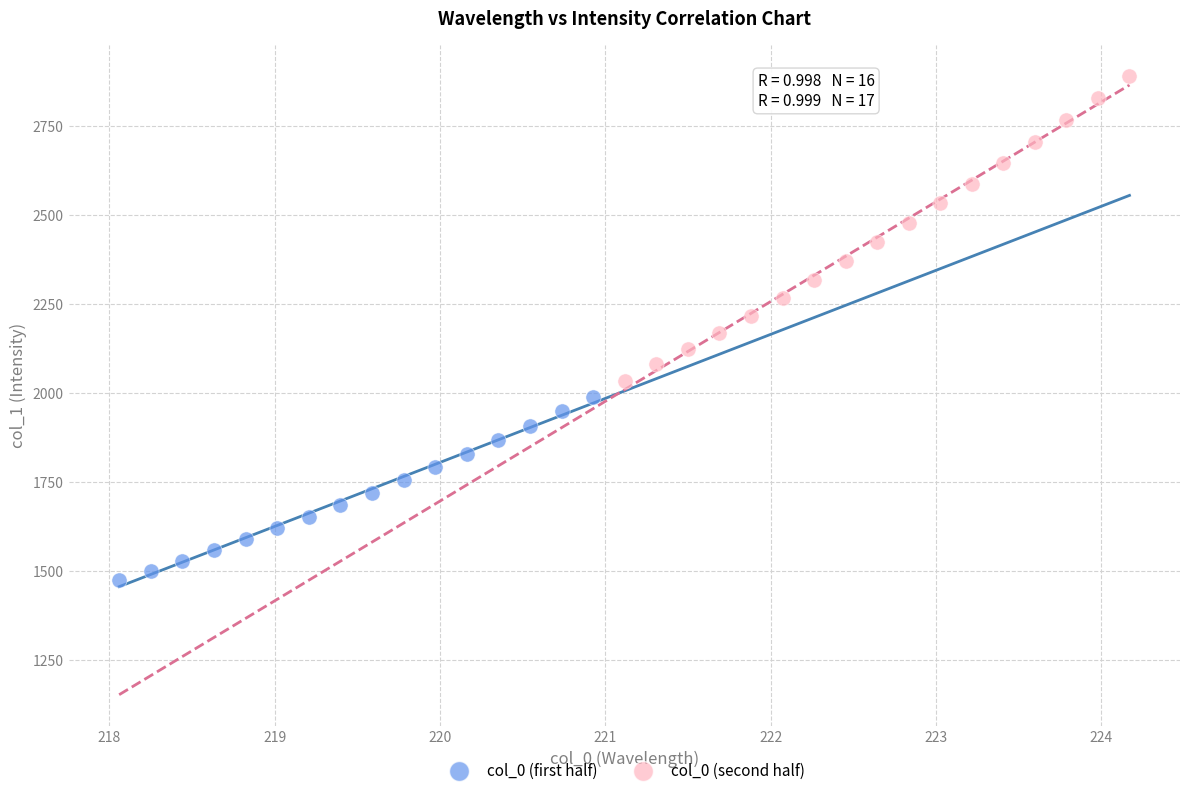

Which series has the largest Y range (max minus min)?

col_0 (second half)